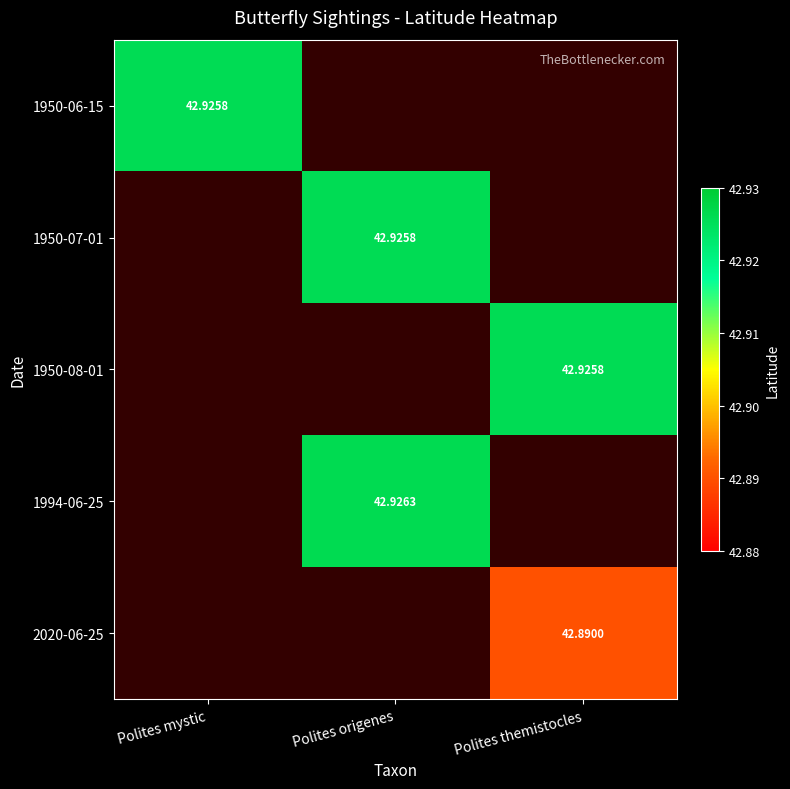

How many values in the 1950-07-01 series exceed 42?

1